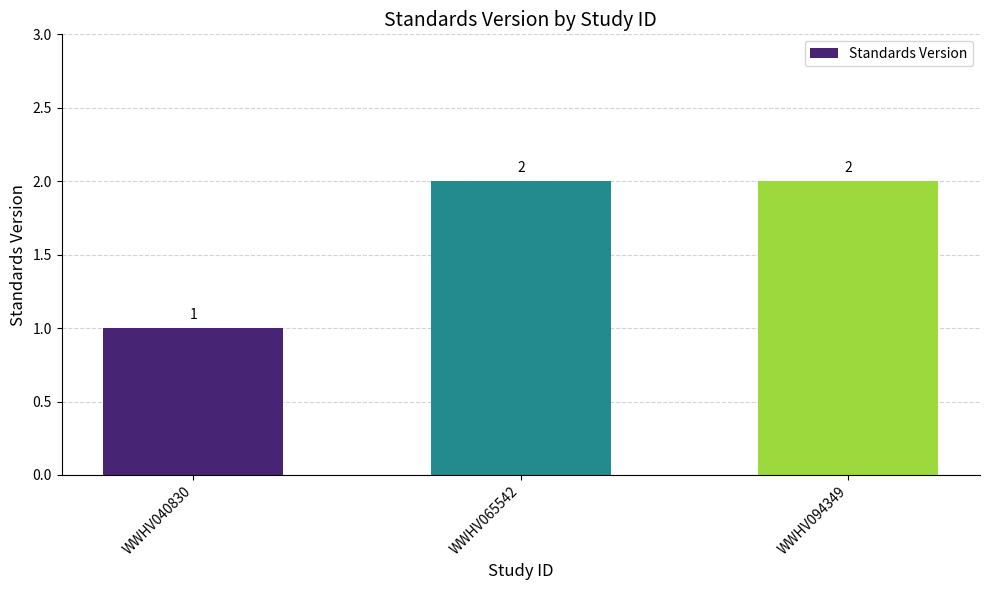

Between WWHV040830 and WWHV094349, which is larger?

WWHV094349